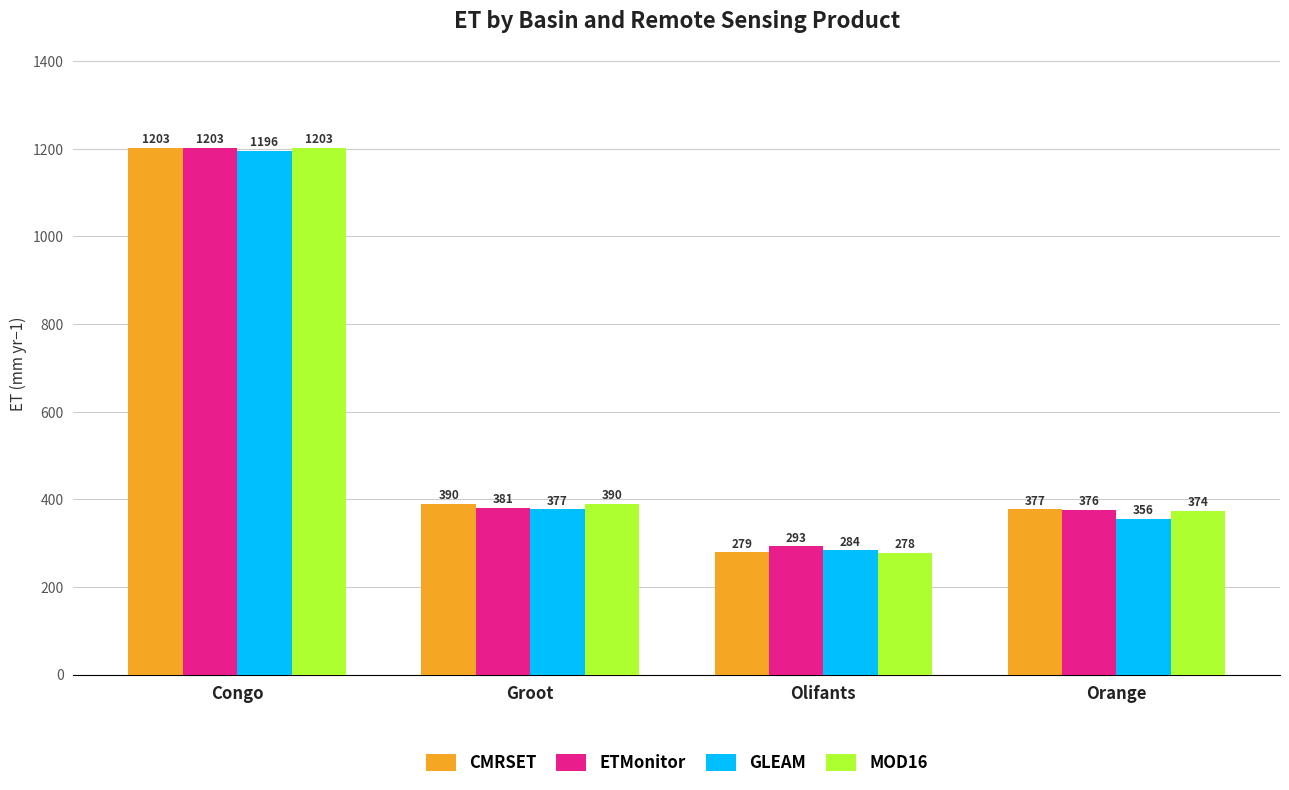

Is the value of MOD16 at Orange greater than the value of ETMonitor at Orange?

No